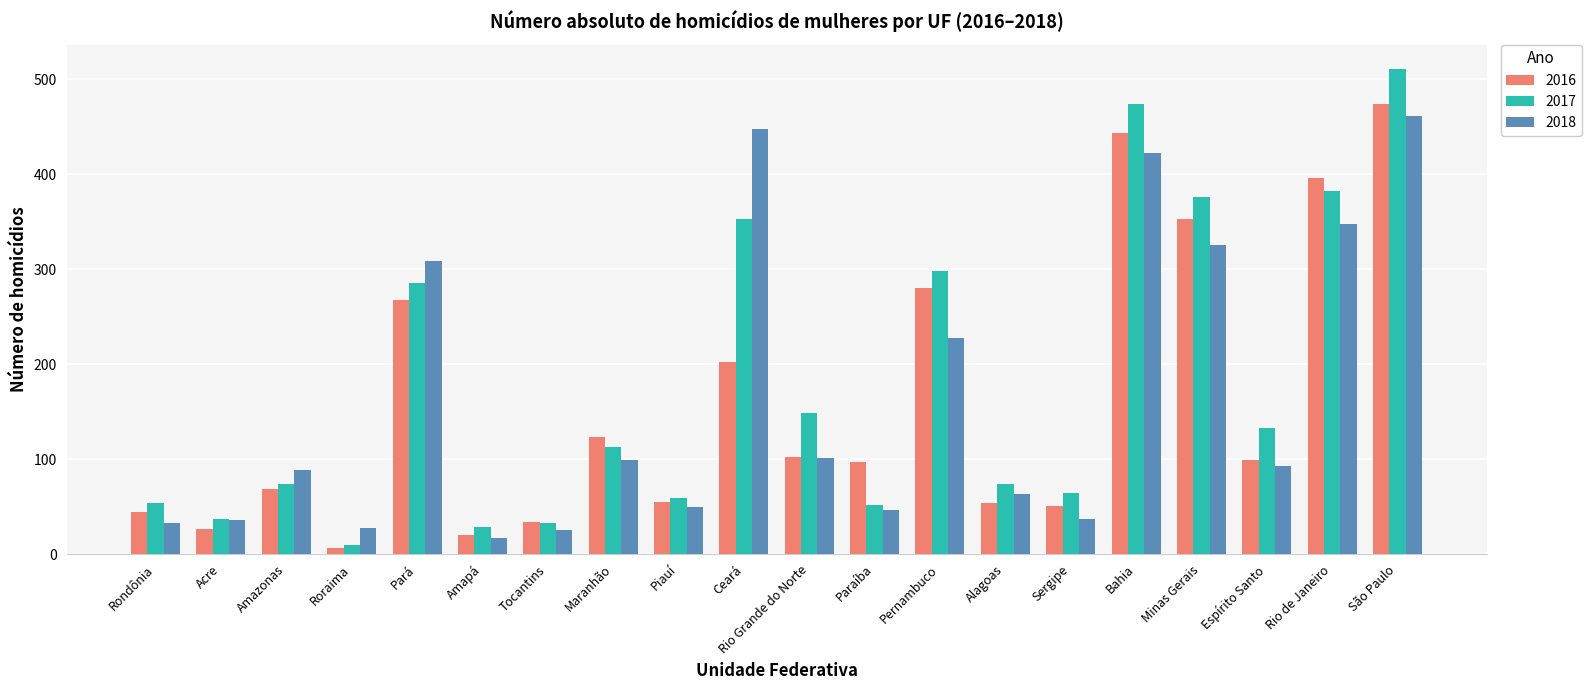

What is the difference between the 2018 values at Paraíba and Rio Grande do Norte?

55